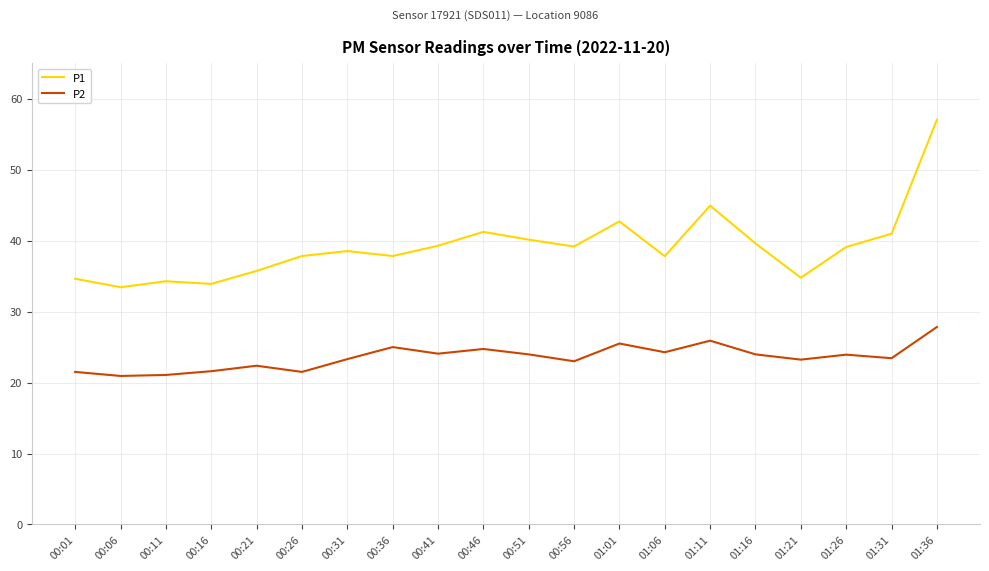

What is the sum of the P2 values at 00:31 and 00:46?

48.0